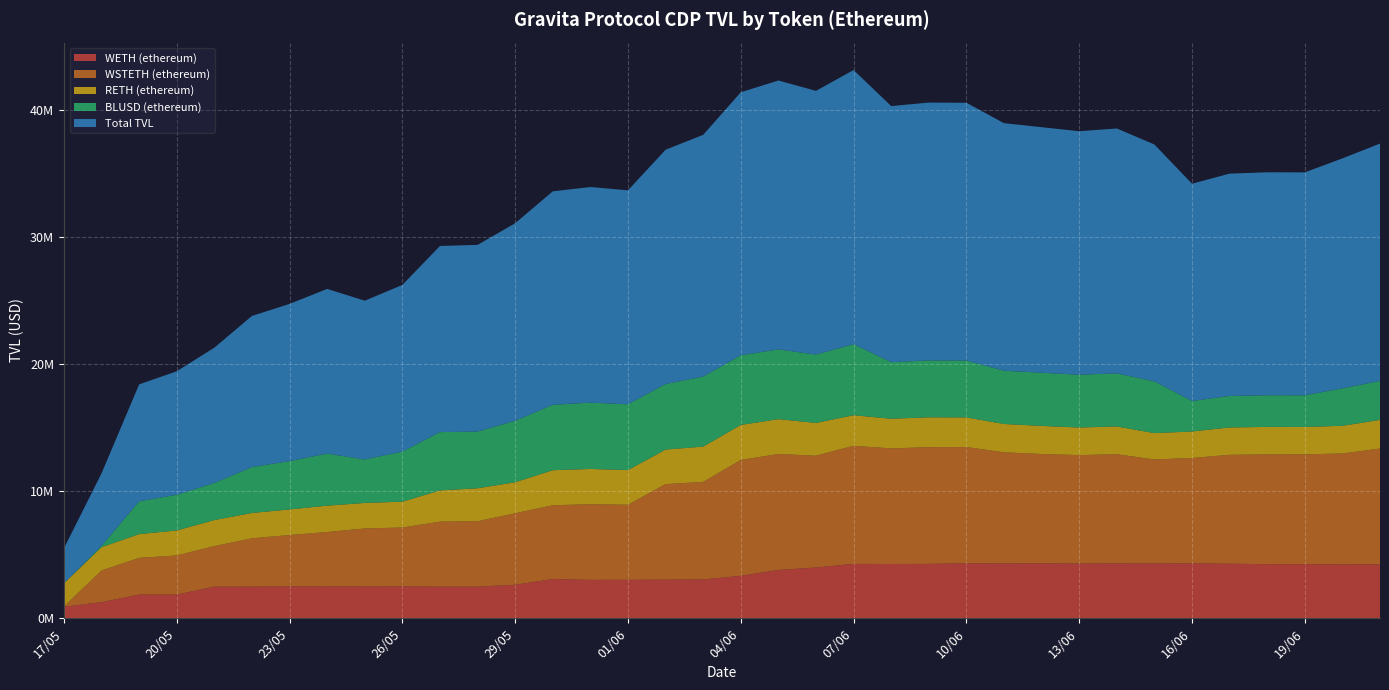

Reading left to right, what are all the values shown in this chart?

WETH (ethereum): 904806.4	1265745.6	1864145.7	1864700.2	2487453.2	2488218.4	2508872.2	2511575.5	2509101.3	2509865.2	2487172.2	2487003.2	2637514.7	3085350.3	3018627.2	3022536.8	3039587.0	3048180.2	3342592.1	3798269.9	3992950.2	4276653.0	4269583.5	4276725.8	4322660.0	4315092.2	4322292.8	4302938.6	4314445.5	4307293.5	4317000.1	4290853.8	4255421.5	4256338.6	4236255.5	4244155.9
WSTETH (ethereum): 25542.6	2491418.9	2887427.4	3075488.8	3189475.0	3801939.0	4038492.8	4271575.9	4554003.8	4628129.8	5113193.2	5145336.0	5619804.6	5803517.5	5948334.6	5904273.9	7509701.3	7674037.3	9103976.0	9118278.1	8790598.8	9285350.2	9086165.4	9179045.1	9139262.6	8736109.4	8592920.6	8528404.9	8584410.6	8179780.5	8288752.7	8562996.0	8629835.0	8636103.9	8720277.2	9103342.1
RETH (ethereum): 1822070.0	1833390.3	1867558.9	1967307.1	2047073.2	1990726.8	2011051.2	2073032.5	2005977.4	2030257.4	2453339.1	2590845.9	2440094.5	2753915.7	2773586.0	2726027.6	2716182.2	2776257.7	2753992.9	2741396.4	2576360.8	2403836.3	2333281.8	2345193.5	2334743.8	2226524.4	2211410.6	2167467.0	2182238.1	2071436.1	2082386.0	2151017.1	2160814.4	2152415.6	2178080.2	2251300.9
BLUSD (ethereum): 0.0	110666.7	2577018.0	2803850.8	2916365.5	3605923.4	3800884.8	4092427.2	3416625.5	3937051.6	4584654.0	4456525.4	4833241.2	5142866.7	5214128.6	5172706.3	5154372.0	5507624.9	5478483.6	5484188.0	5374802.1	5588051.7	4448272.1	4473478.7	4469698.2	4186796.0	4180236.2	4148753.3	4175435.0	4068550.9	2397180.7	2476617.9	2487460.1	2485989.8	2945121.5	3064292.9
Total TVL: 2752419.0	5701221.5	9196150.1	9711346.9	10640366.9	11886807.6	12359301.1	12948611.2	12485707.9	13105304.0	14638358.5	14679710.5	15530655.1	16785650.2	16954676.5	16825544.6	18419842.5	19006100.1	20679044.7	21142132.4	20734712.0	21553891.2	20137302.9	20274443.0	20266364.5	19464522.0	19306860.2	19147563.8	19256529.2	18627061.0	17085319.5	17481484.8	17533531.0	17530847.8	18079734.4	18663091.8